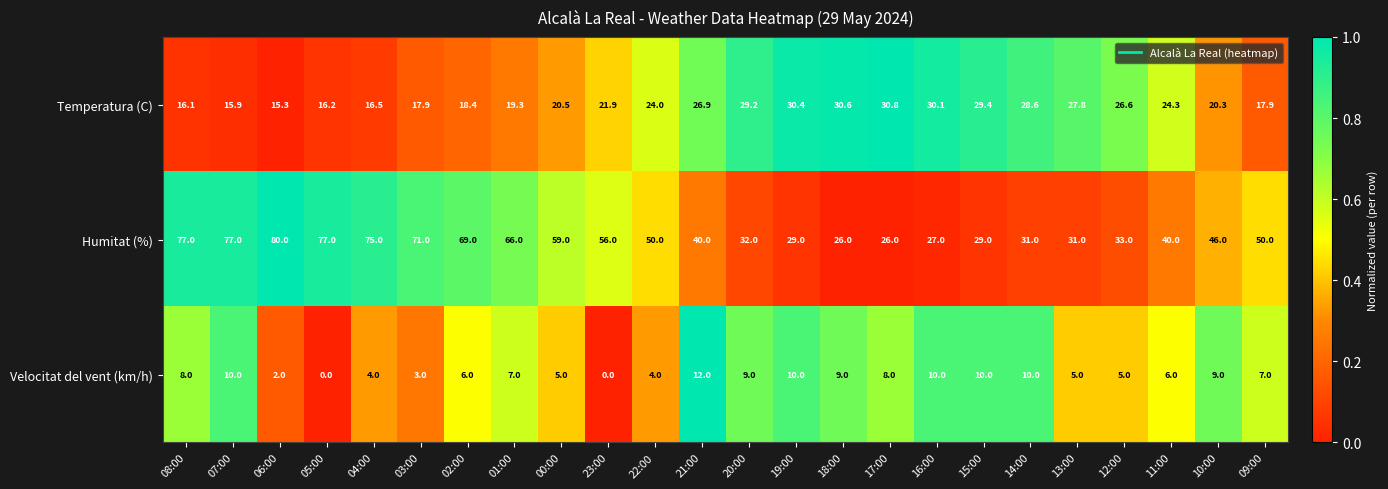

At which category does the chart reach its peak across all series?

06:00